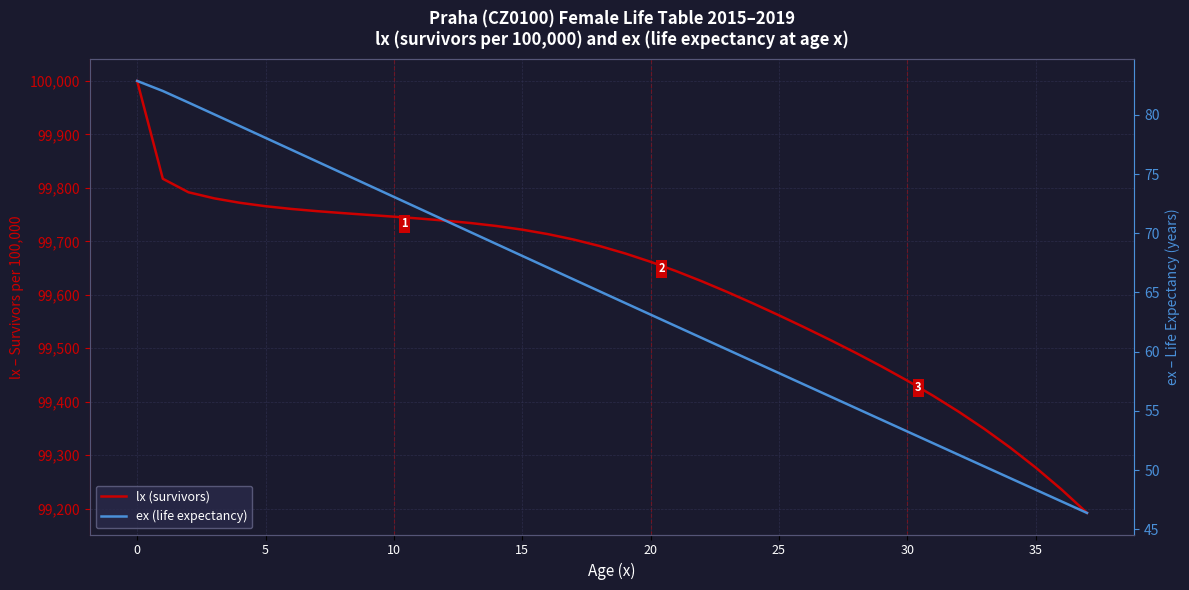

What is the difference between the highest and lowest values at 32?

99330.0